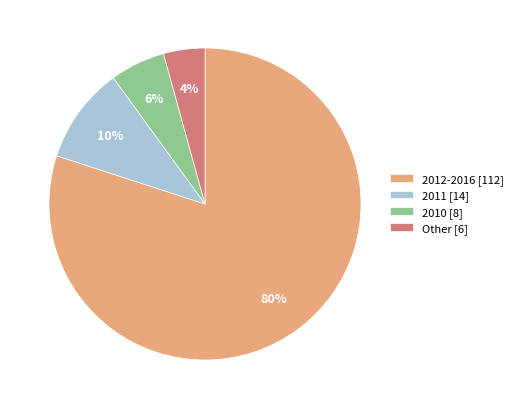

Is the sum of Other [6] and 2012-2016 [112] greater than half?

Yes